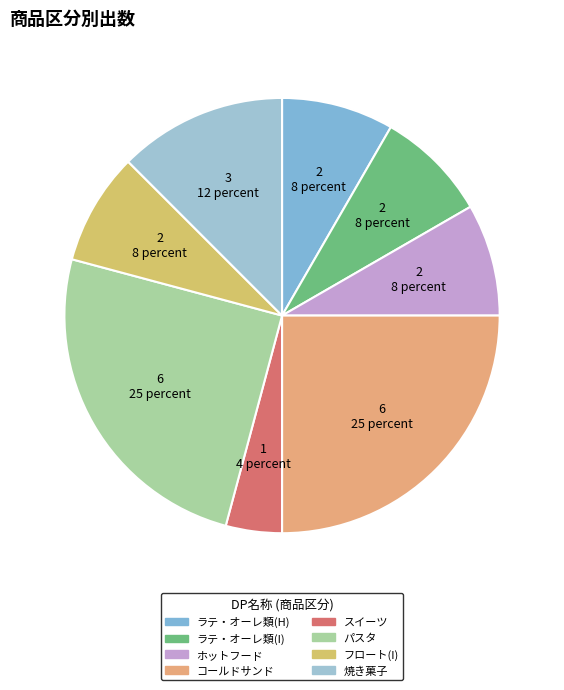

True or false: 焼き菓子 accounts for 12% of the total.

True